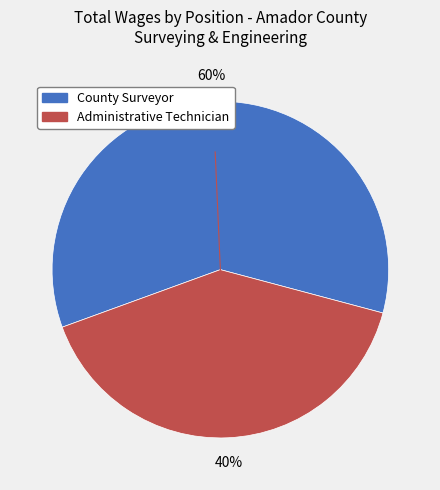

Which category accounts for the majority?

County Surveyor